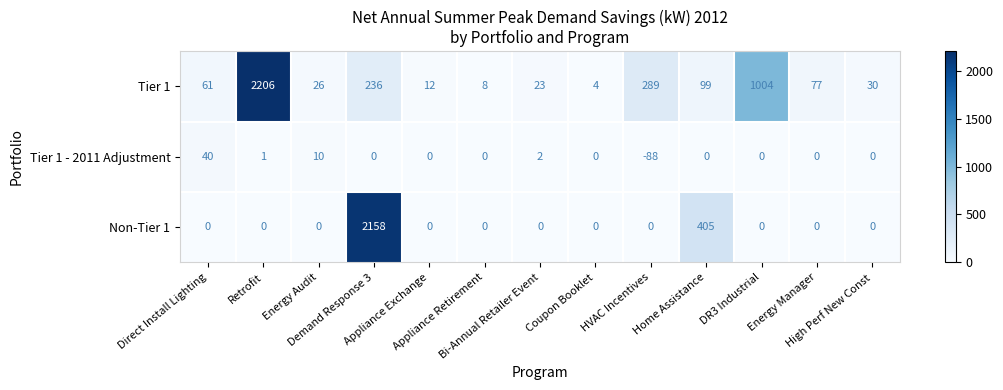

How many positive values does the Non-Tier 1 series have?

2